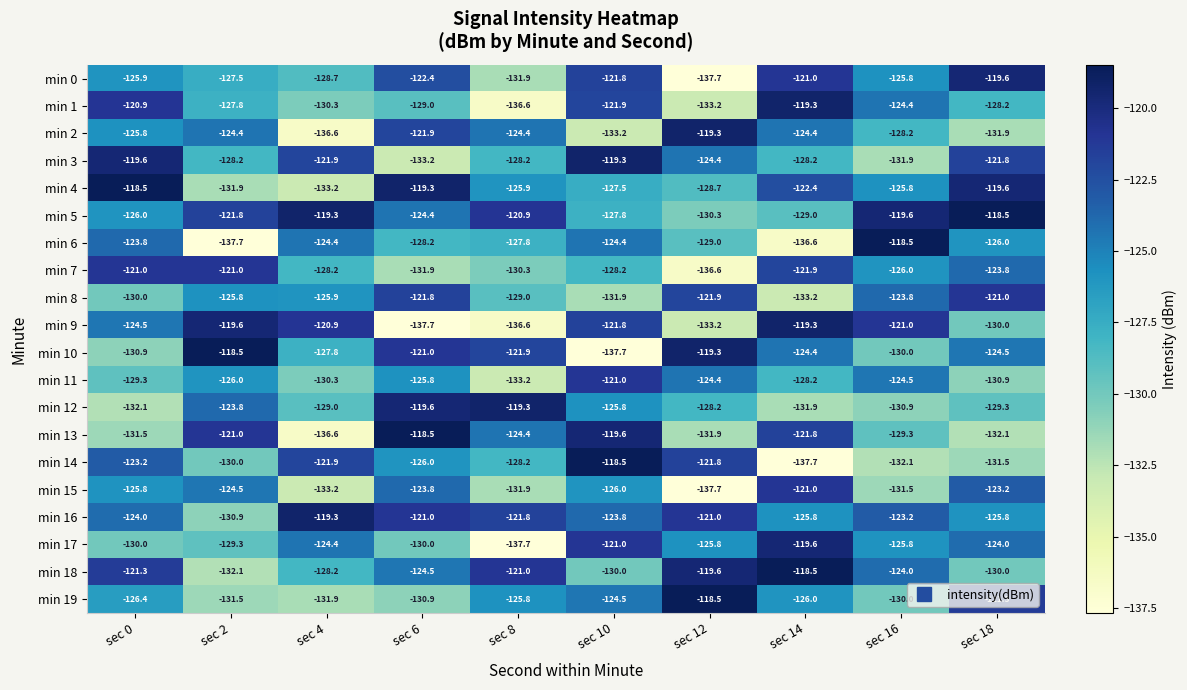

Between sec 4 and sec 6, which series saw the biggest shift?

min 13